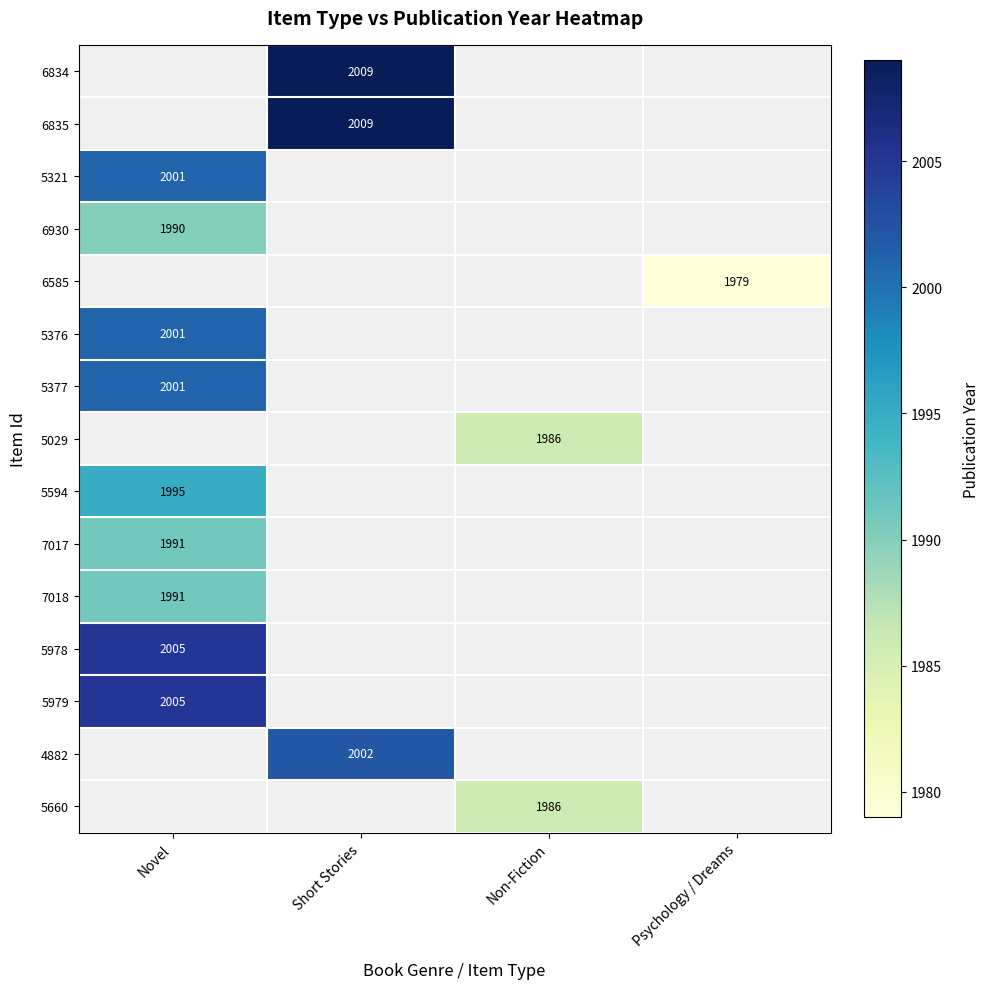

Count the number of data series in this chart.

15